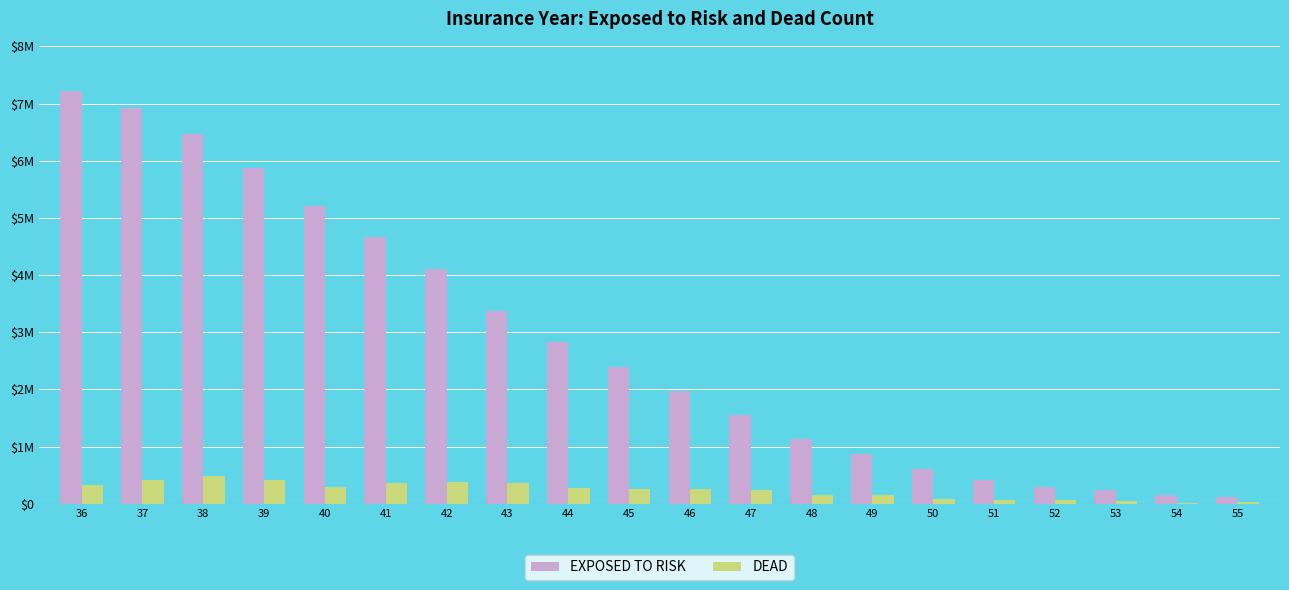

Does the chart contain stacked bars?

No